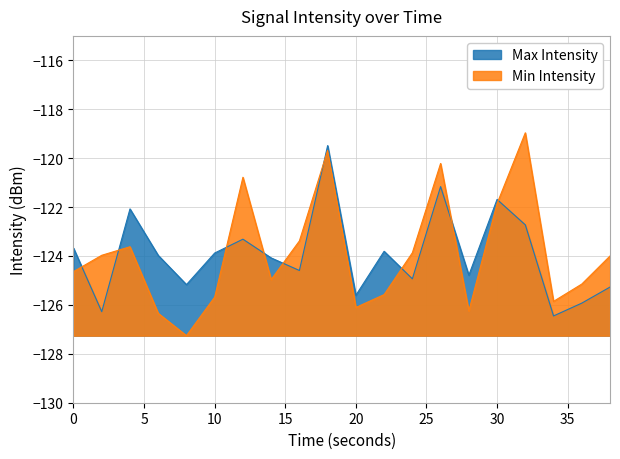

Reading right to left, list all the values displayed in this chart.

Max Intensity: 38=-125.3	36=-125.9	34=-126.5	32=-122.7	30=-121.7	28=-124.8	26=-121.2	24=-124.9	22=-123.8	20=-125.6	18=-119.5	16=-124.6	14=-124.1	12=-123.3	10=-123.9	8=-125.2	6=-124.0	4=-122.1	2=-126.3	0=-123.7
Min Intensity: 38=-124.0	36=-125.1	34=-125.9	32=-119.0	30=-121.9	28=-126.2	26=-120.2	24=-123.9	22=-125.6	20=-126.1	18=-119.7	16=-123.4	14=-125.0	12=-120.8	10=-125.7	8=-127.3	6=-126.3	4=-123.6	2=-124.0	0=-124.6